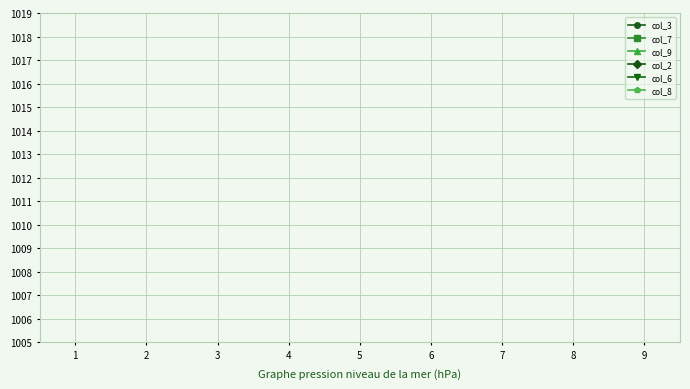

Does the chart have visible grid lines?

Yes